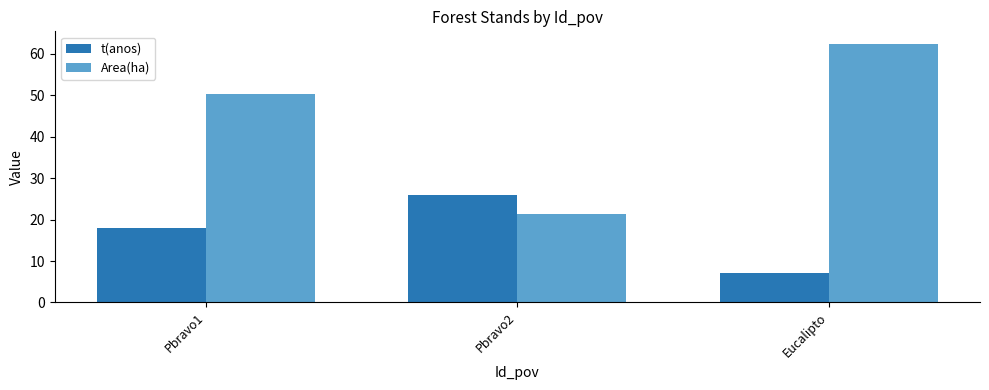

The t(anos) series shows 18.0 at Pbravo1. True or false?

True